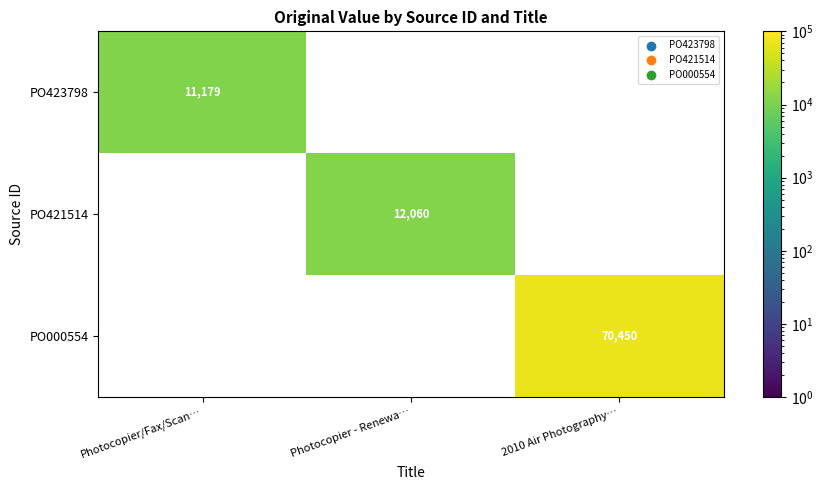

The value of PO421514 at Photocopier - Renewa… is 16323. True or false?

False